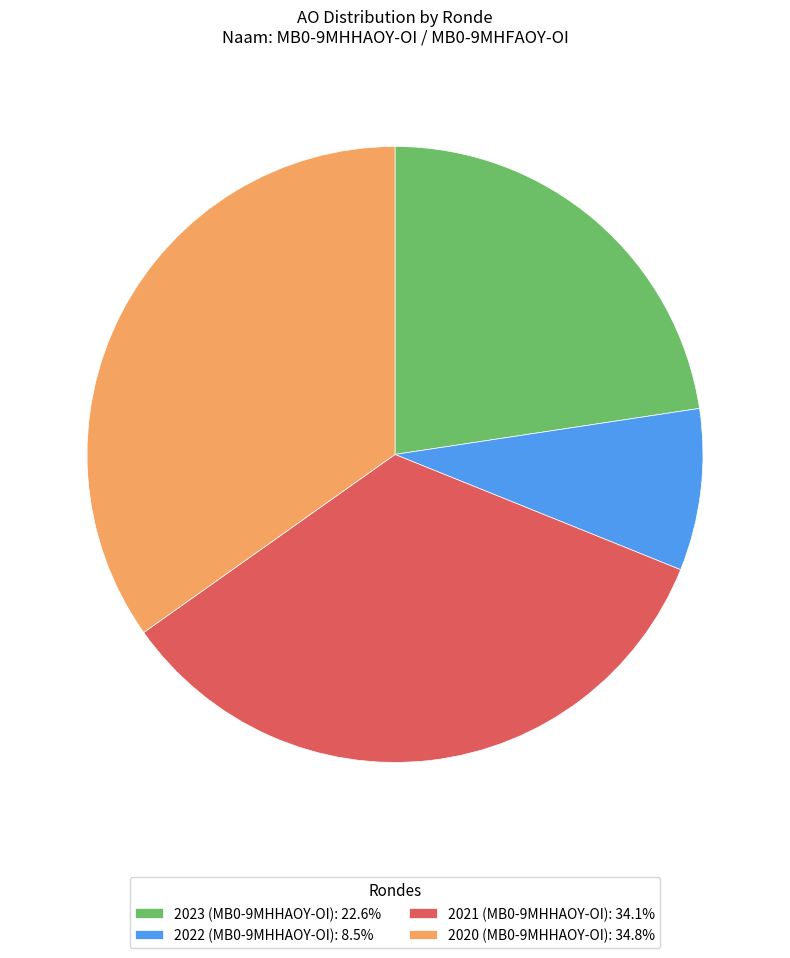

How many segments does this pie chart have?

4